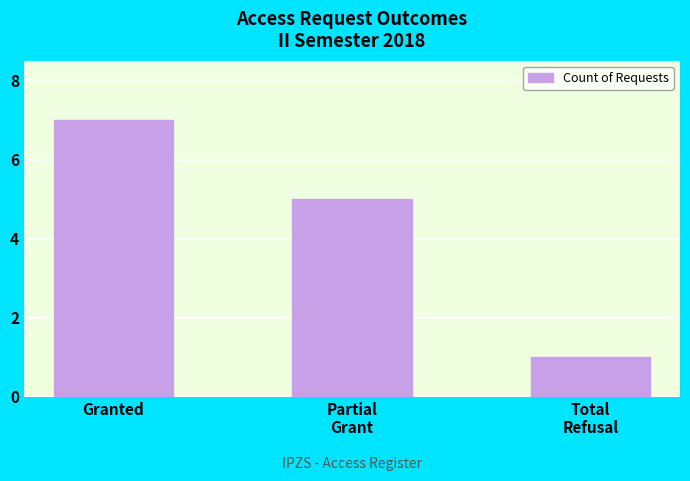

What is the average value?

4